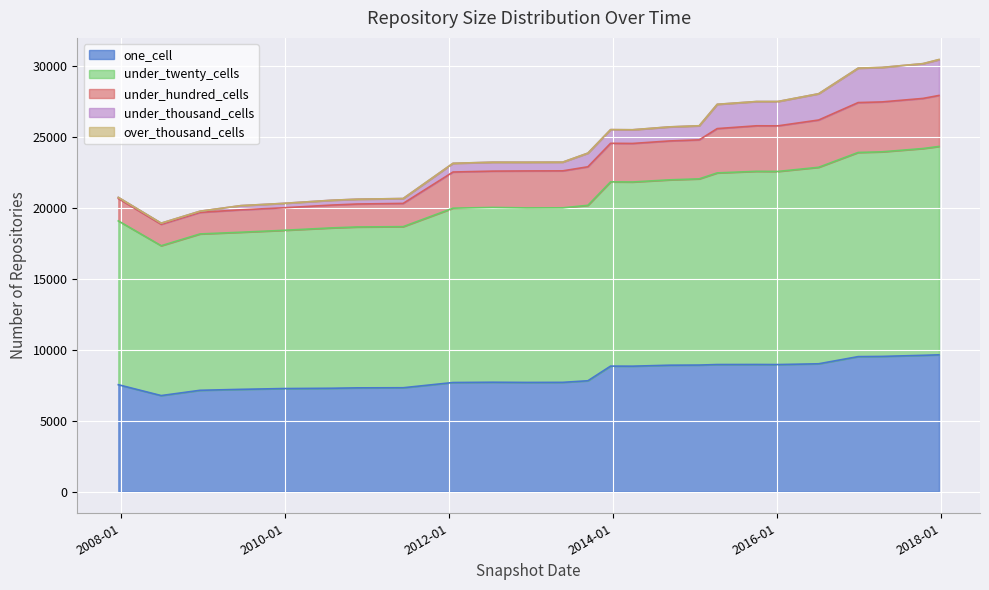

Between 2011-06-10 and 2017-04-12, which series saw the biggest shift?

under_twenty_cells